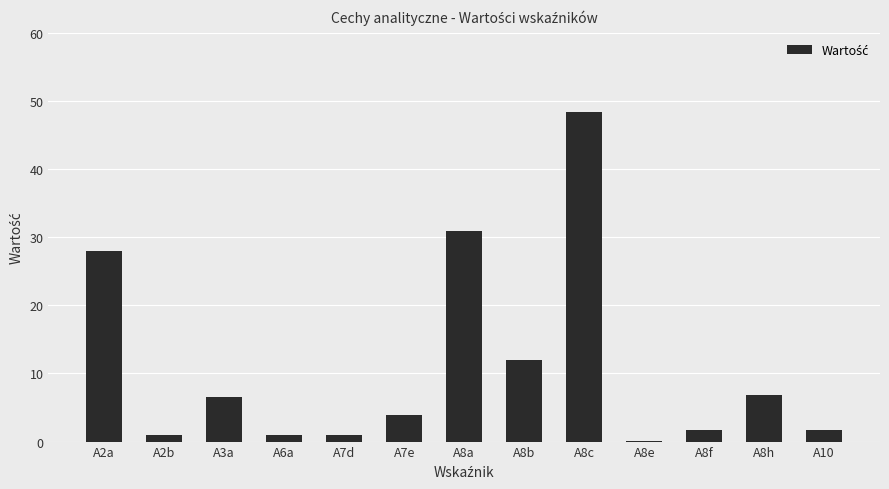

The value at A8a is 30.9. True or false?

True